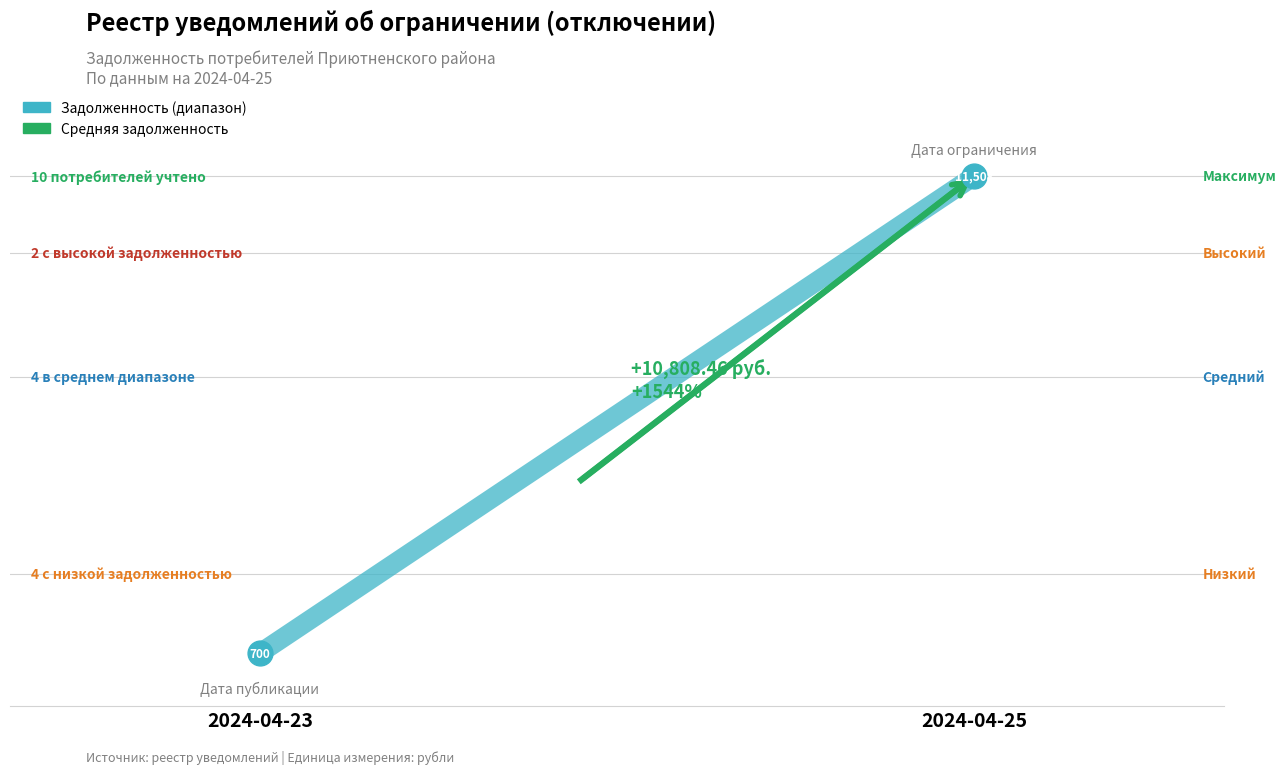

At which category is the sum across all series the highest?

2024-04-25